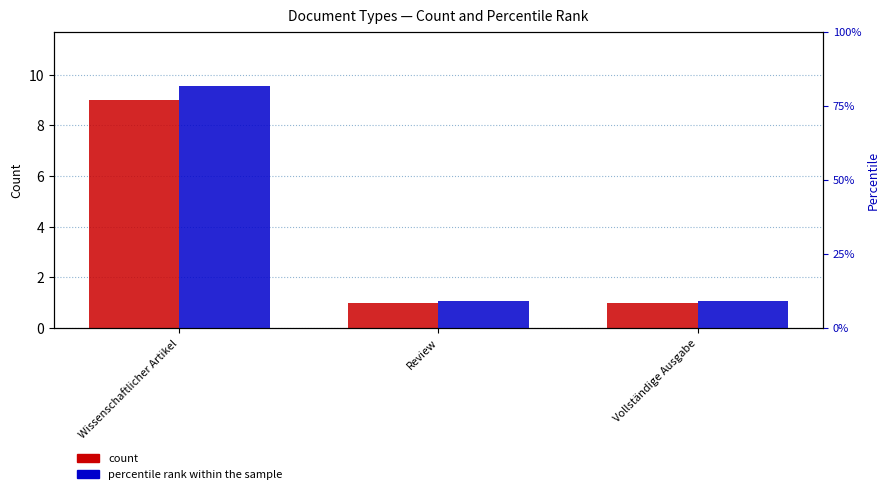

True or false: count has a value of 1.0 at Review.

True